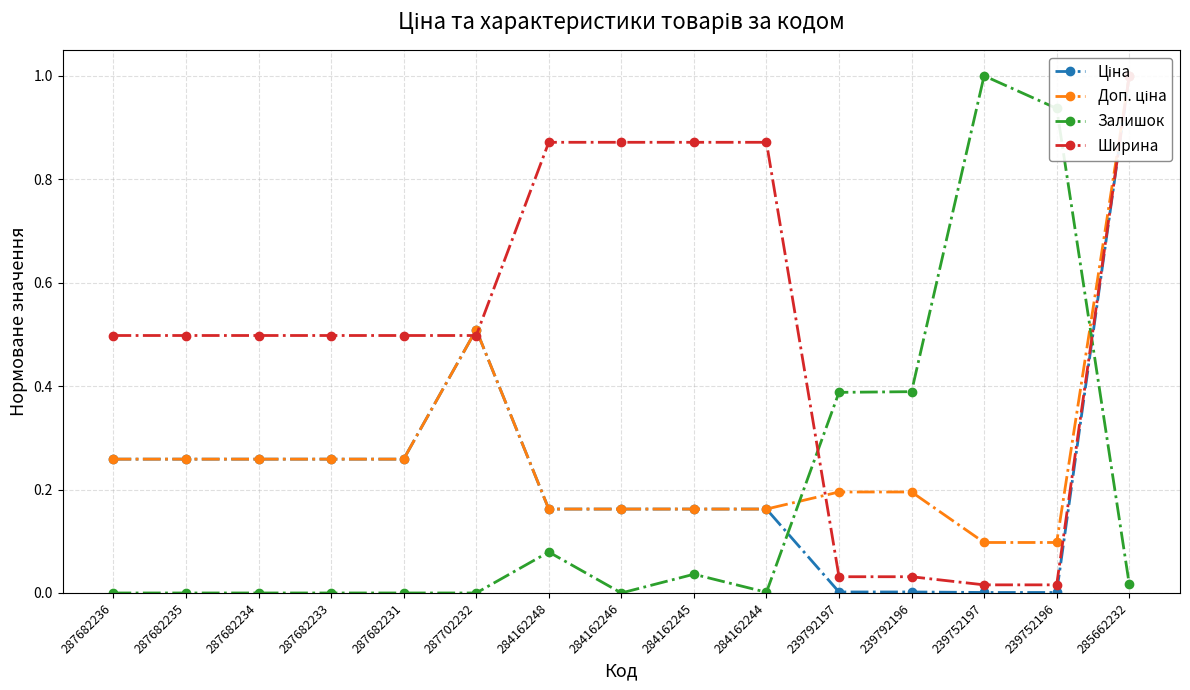

What position from the right is 284162245?

7